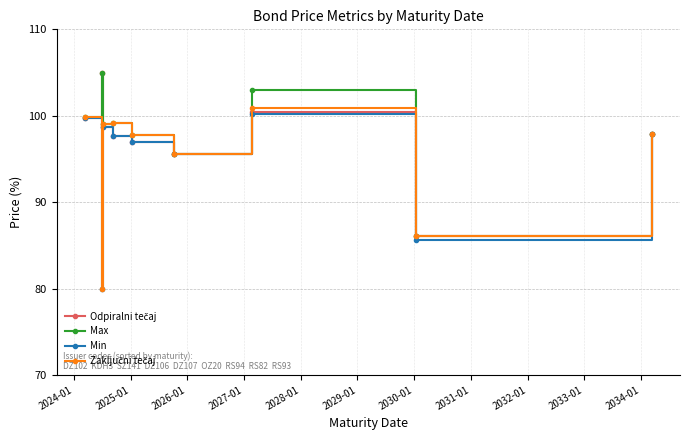

What is the maximum value for Max?

105.0